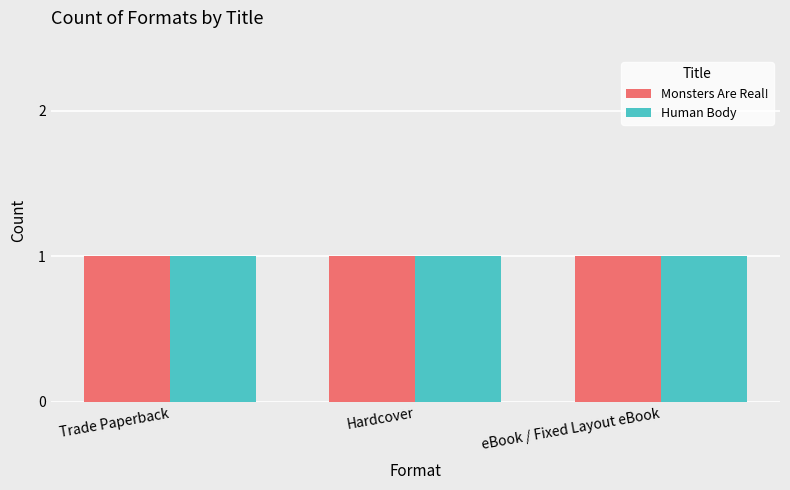

Rank the series at Human Body from lowest to highest value.

Trade Paperback, Hardcover, eBook / Fixed Layout eBook